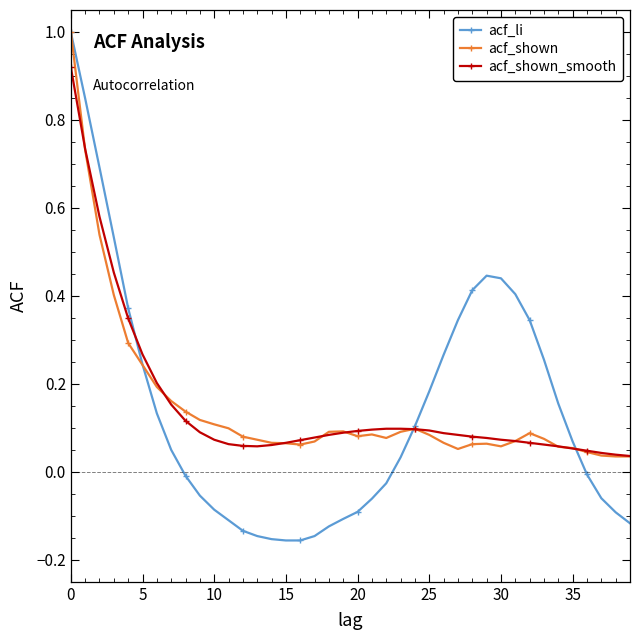

What is the maximum value shown in the chart?

1.0